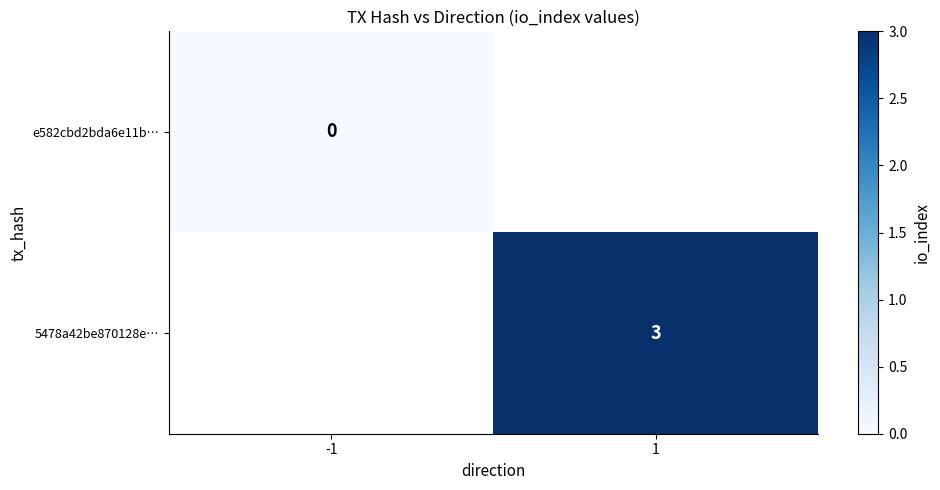

Rank the series at 1 from lowest to highest value.

e582cbd2bda6e11b…, 5478a42be870128e…